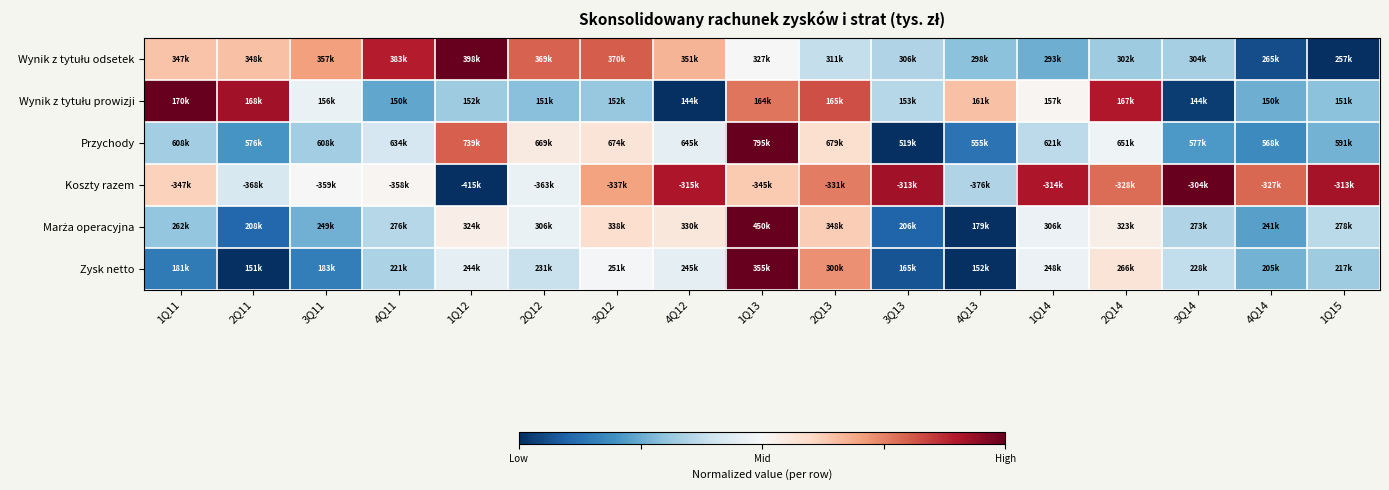

What is the spread (max minus min) of values at 1Q13?

1.0